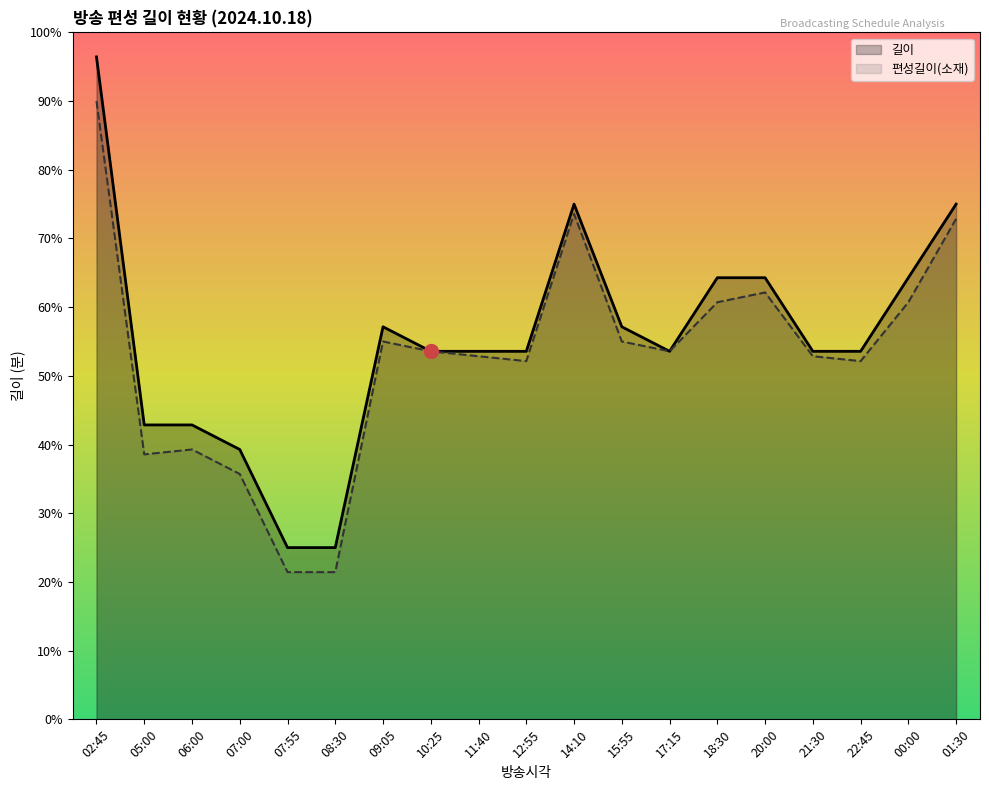

True or false: 편성길이(소재) and 길이 cross at least once.

False